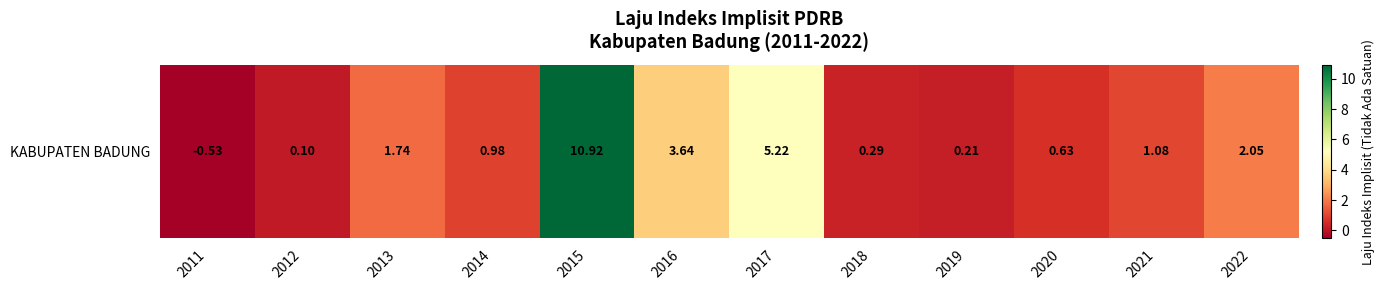

What is the change in value from 2019 to 2021?

+0.9